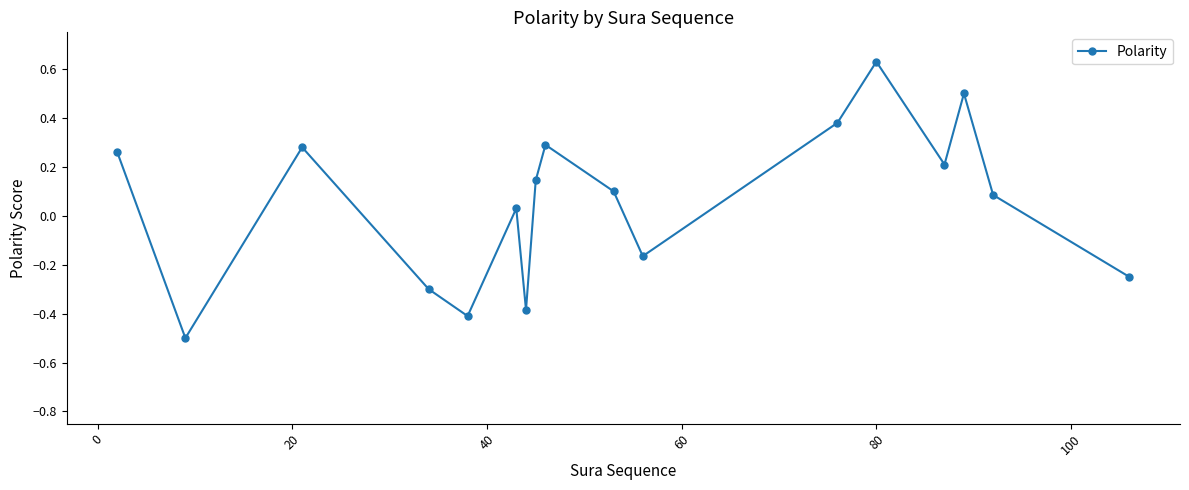

How many points are higher than both their immediate neighbors (excluding endpoints)?

5